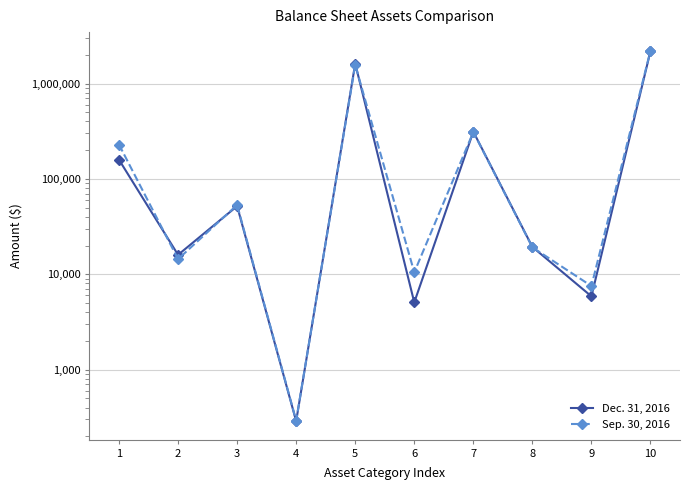

What is the average value of the Dec. 31, 2016 series?

437629